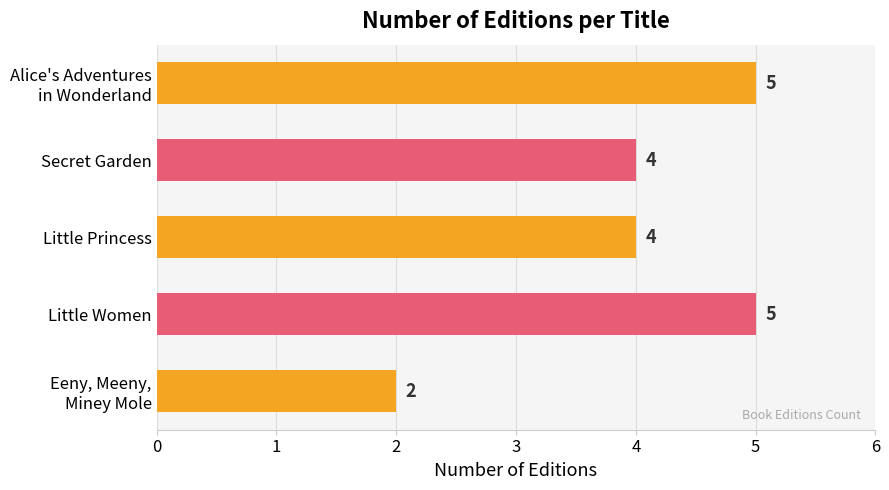

What is the value of the 4th bar from the top?

5